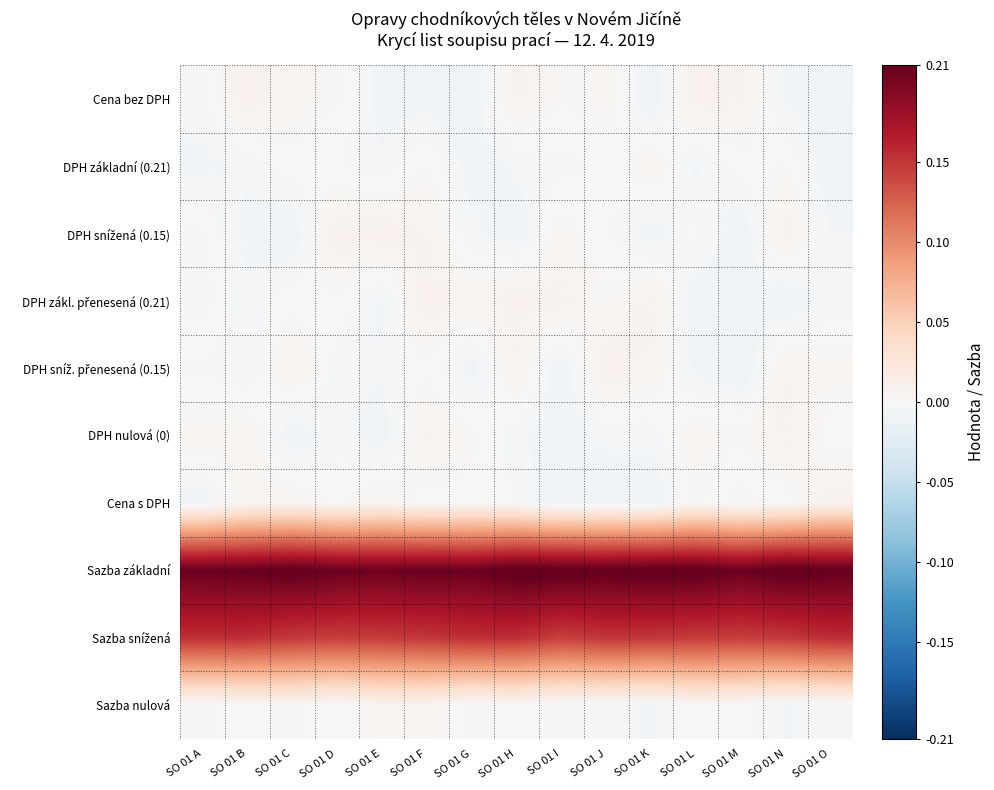

At SO 01 F, list the series in order from largest to smallest.

Sazba základní, Sazba snížená, DPH zákl. přenesená (0.21), DPH nulová (0), DPH snížená (0.15), Sazba nulová, DPH základní (0.21), DPH sníž. přenesená (0.15), Cena s DPH, Cena bez DPH